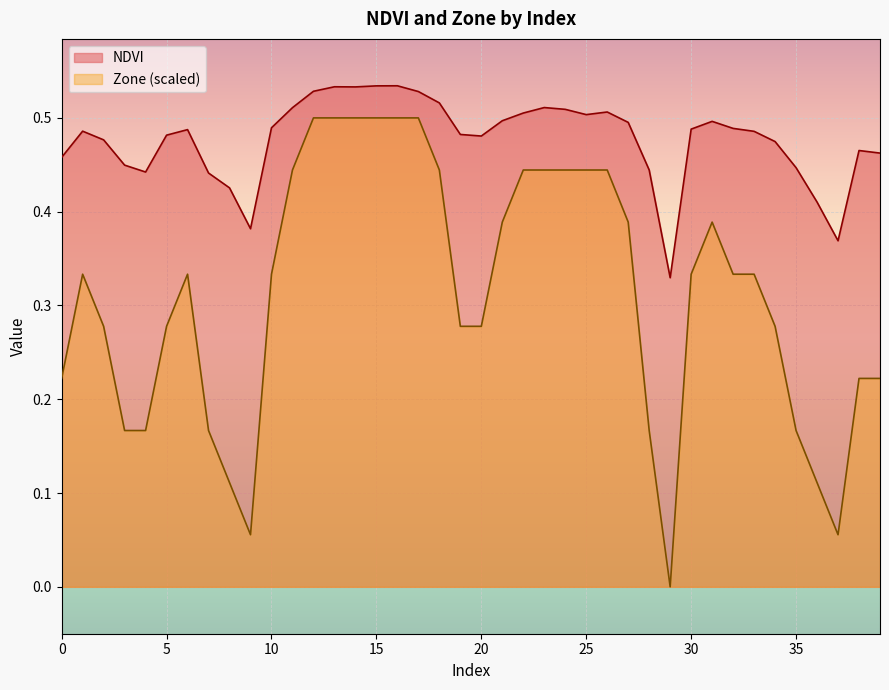

True or false: Zone and NDVI intersect in this chart.

False